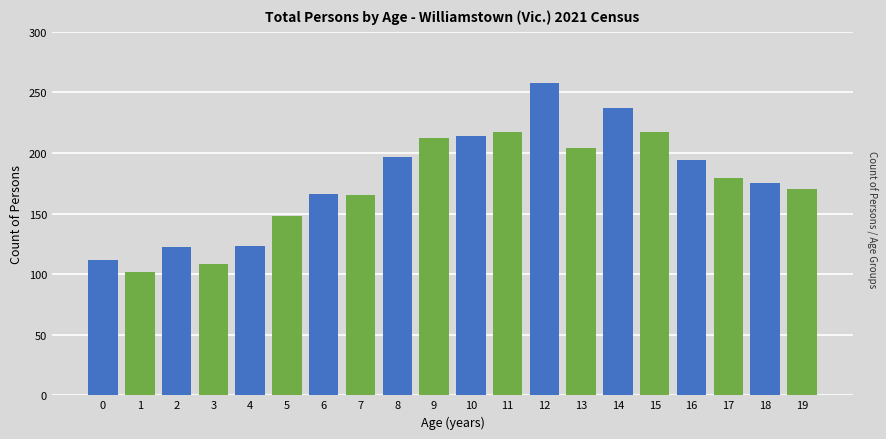

What is the sum of all values?

3520